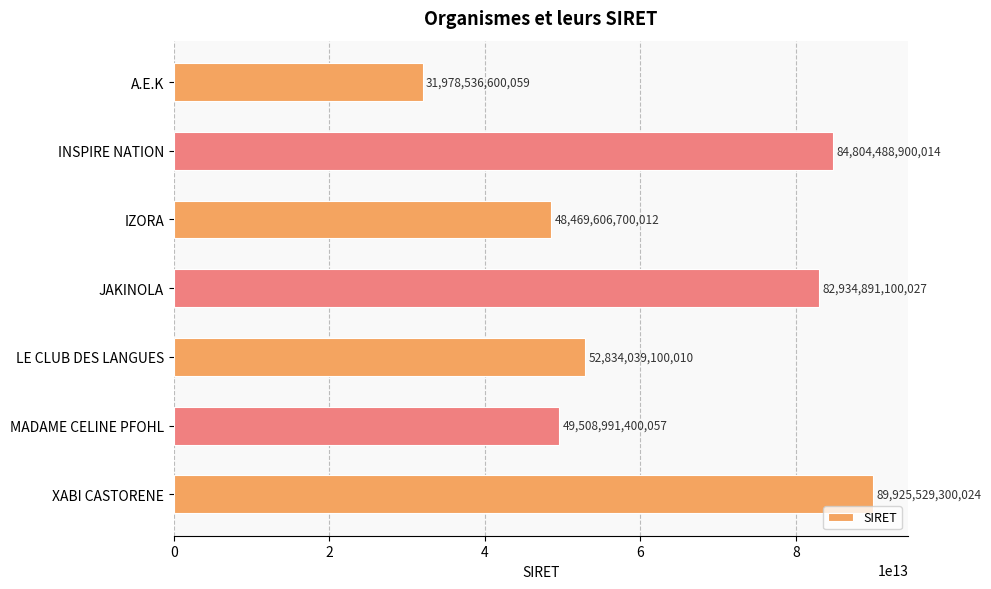

What value does the data have at LE CLUB DES LANGUES, to the nearest 100?

52834039100000